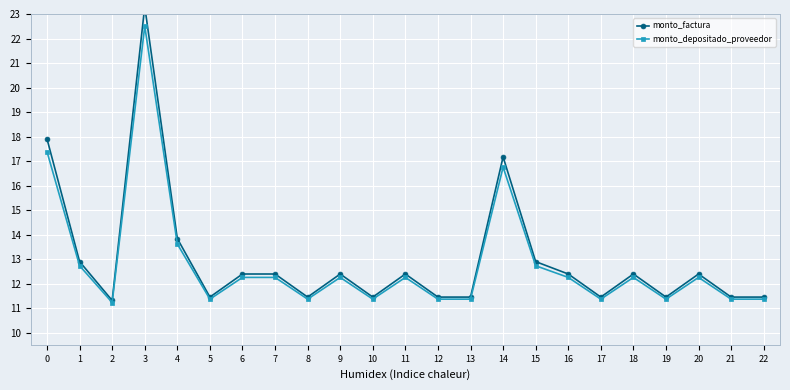

Where is monto_depositado_proveedor nearest to the value 16?

14